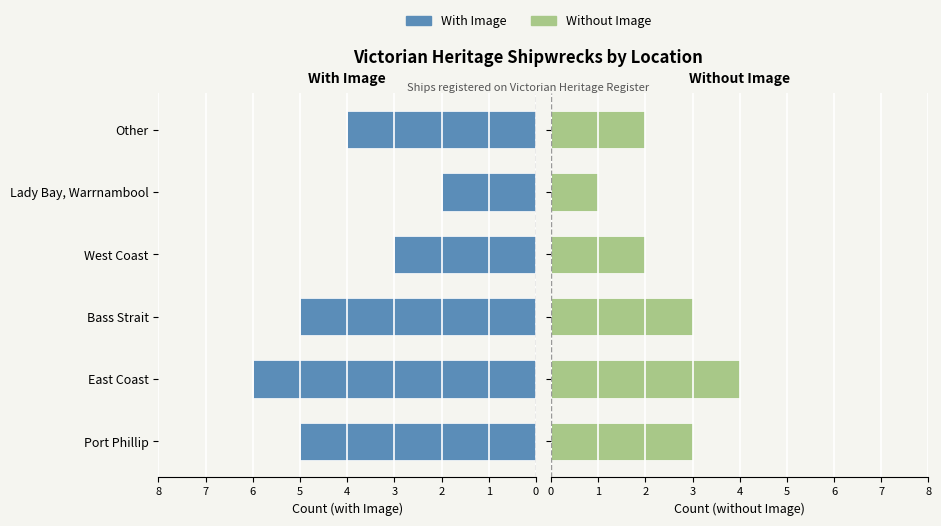

What is the sum of all With Image values?

25